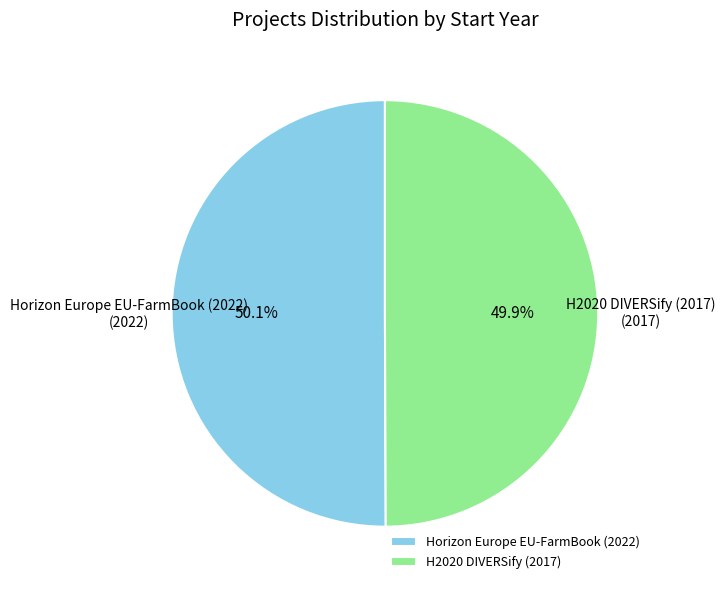

True or false: Horizon Europe EU-FarmBook (2022) accounts for 50% of the total.

True